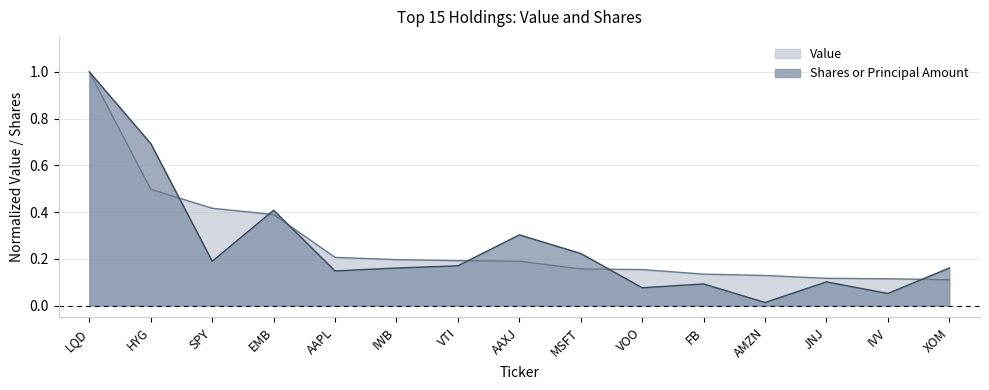

At which category is the sum across all series the highest?

LQD